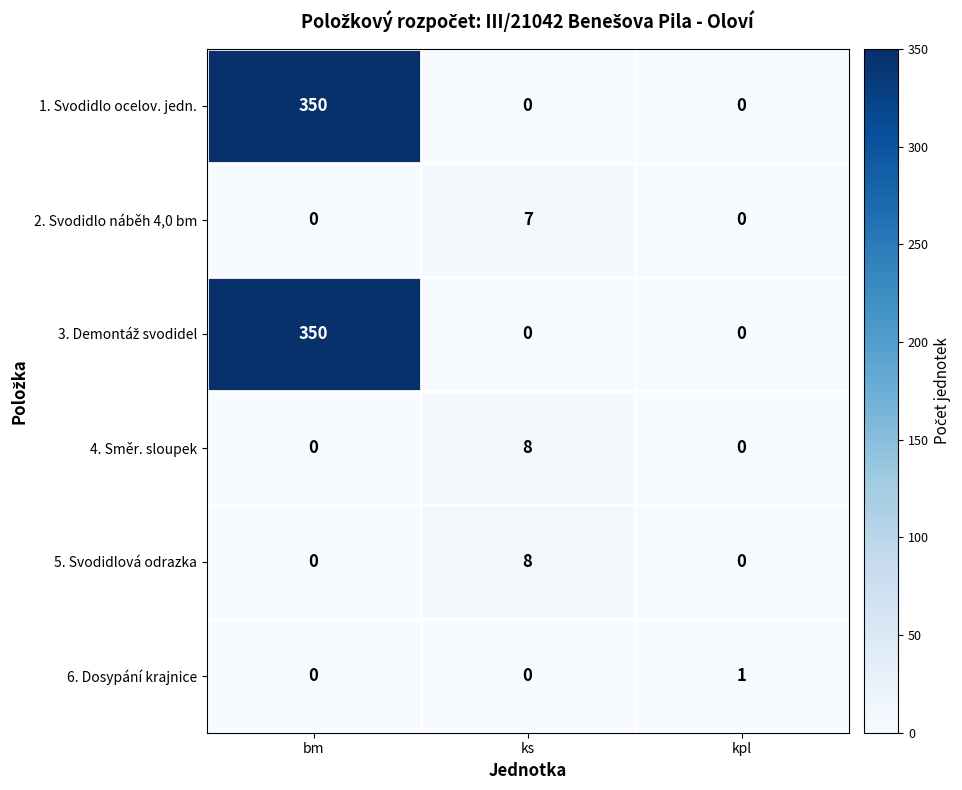

What is the difference between the maximum and minimum values in the 4. Směr. sloupek series?

8